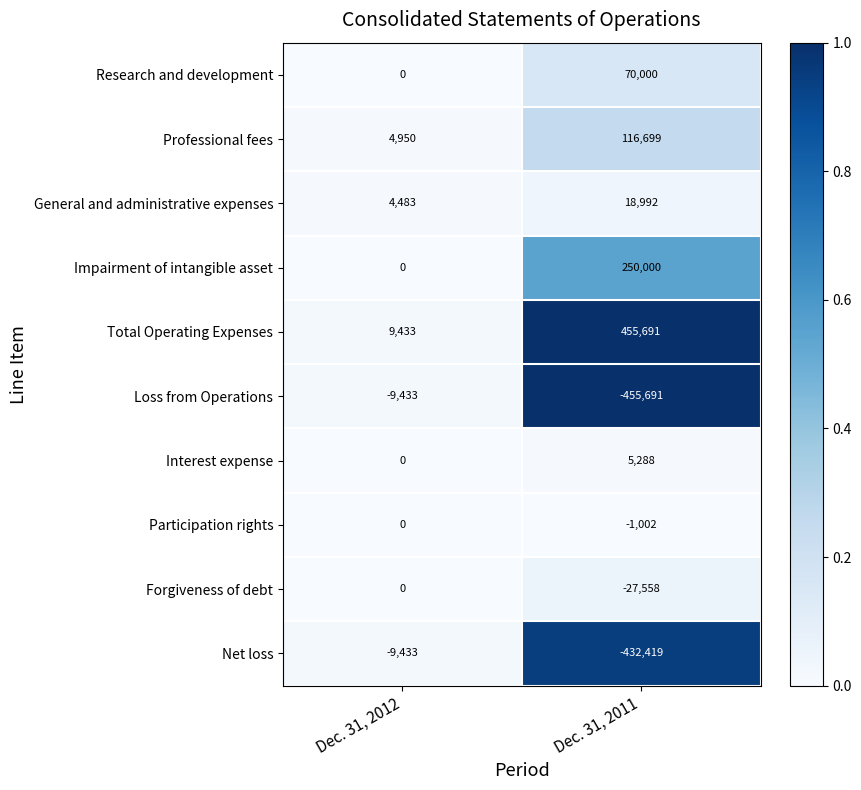

What is the total value across all series at Dec. 31, 2011?

0